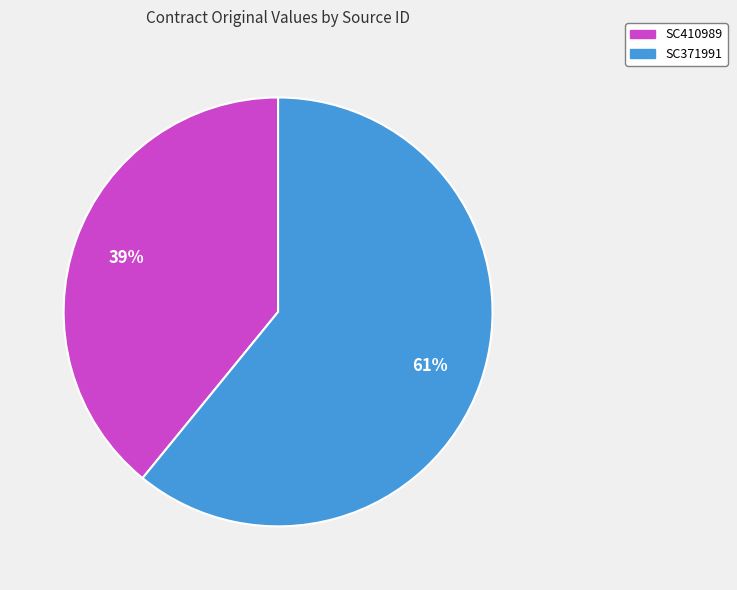

Is there any slice that represents more than half of the pie?

Yes